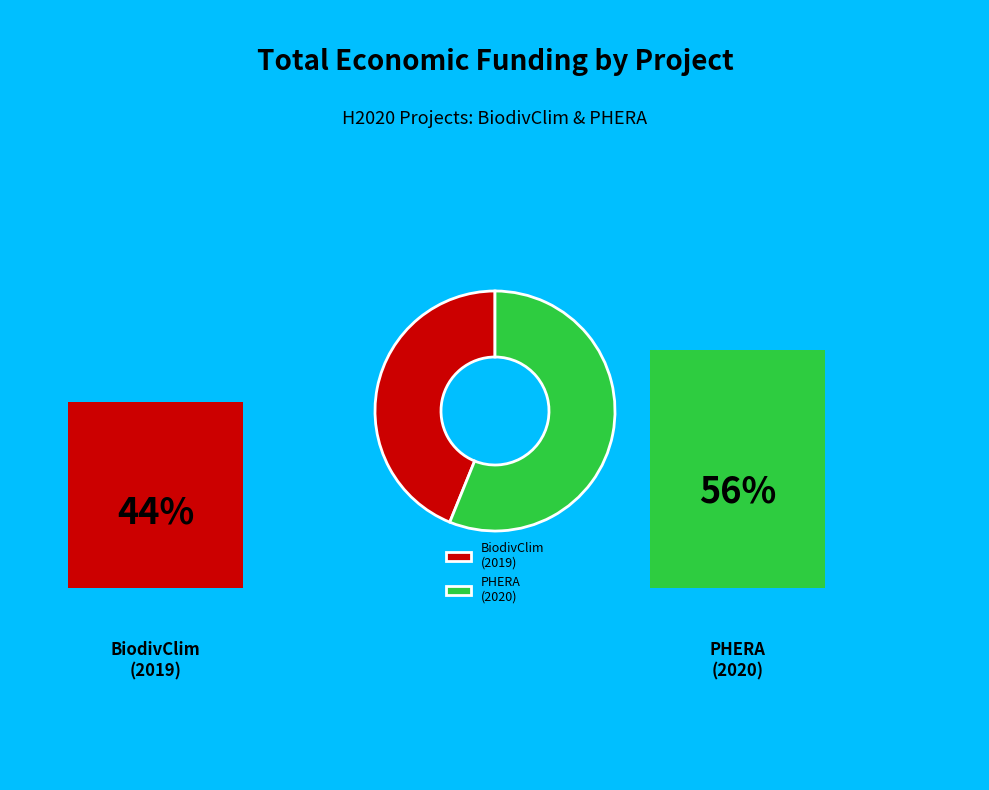

Rank the categories by value from lowest to highest.

BiodivClim (2019), PHERA (2020)